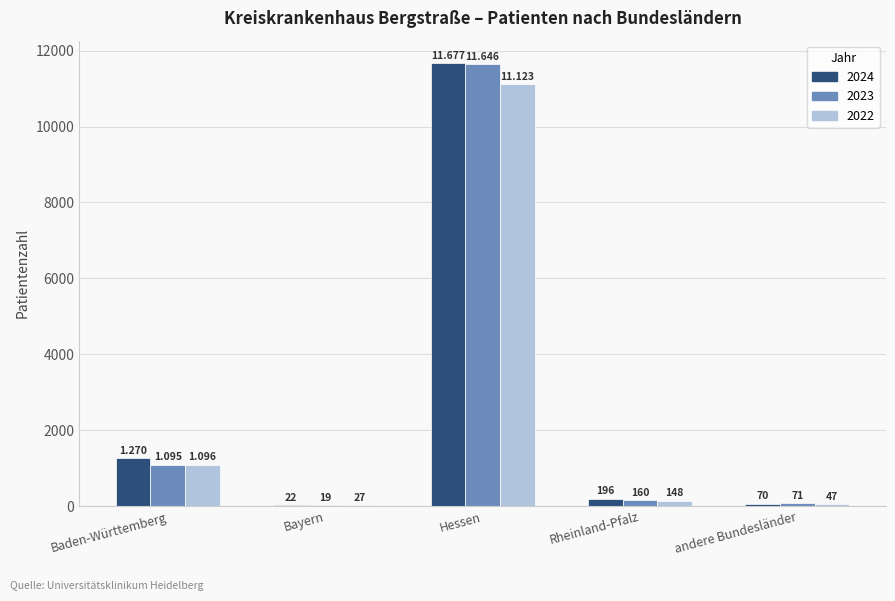

Is the value of 2022 at Baden-Württemberg greater than the value of 2023 at Rheinland-Pfalz?

Yes